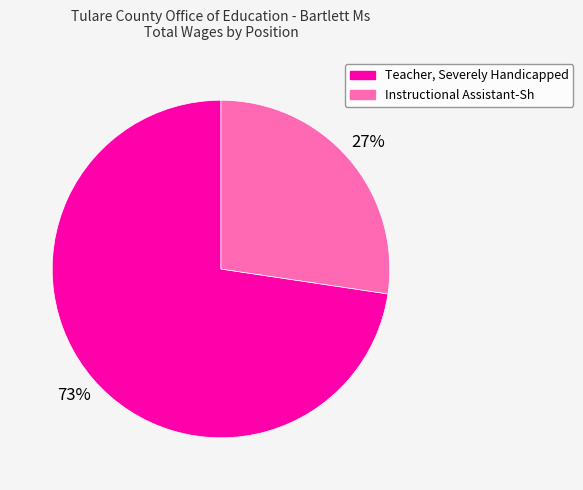

Is it true that Instructional Assistant-Sh is 27% of the pie?

True